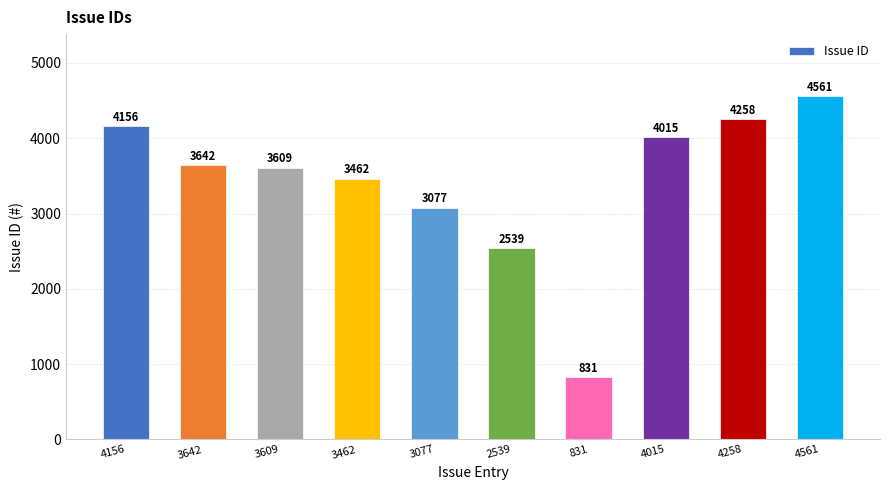

List the labels in order of value, largest first.

4561, 4258, 4156, 4015, 3642, 3609, 3462, 3077, 2539, 831